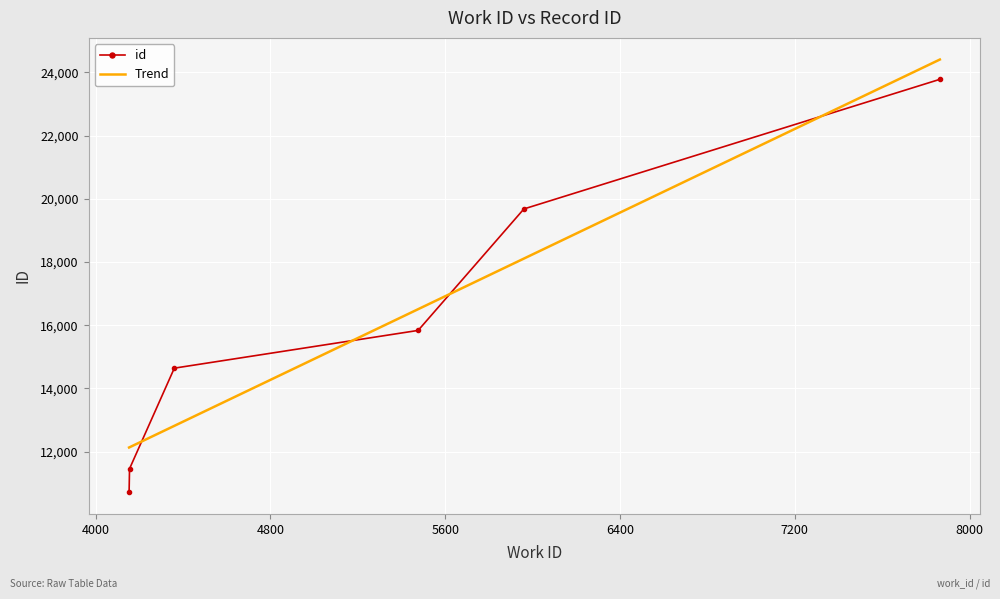

Rank the categories by value from lowest to highest.

4153, 4155, 4360, 5476, 5960, 7864